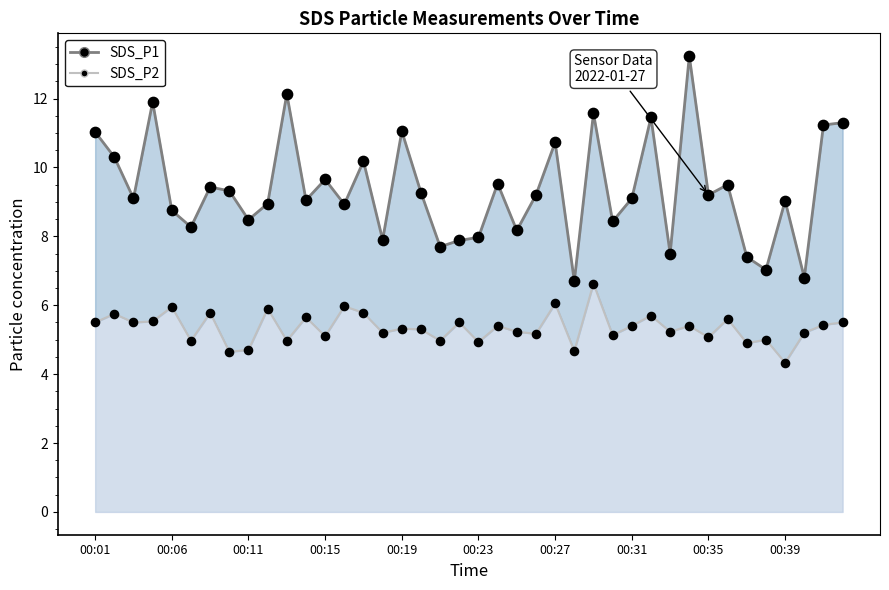

At how many categories does at least one series exceed 11?

9